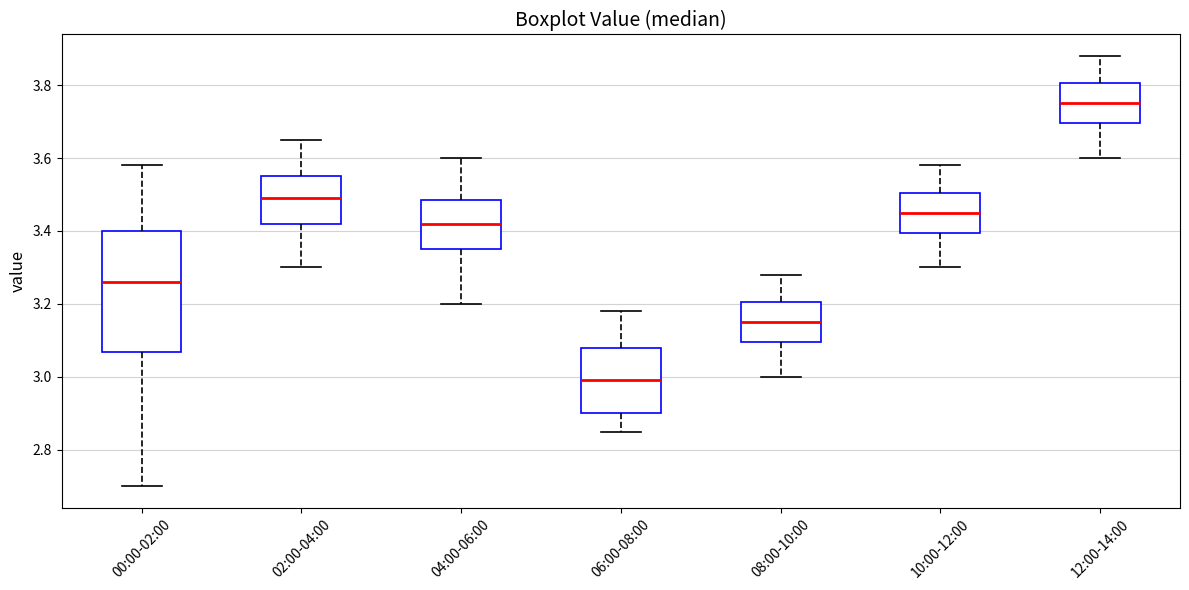

Reading left to right, transcribe this box plot: for each box, give where its median line is, the range the box spans, and where its two whiskers end, as read against the y-axis. The values are not printed on the chart, so give them approximately, as read against the axis.

00:00-02:00: median 3.26, box 3.06 to 3.40, whiskers 2.70 to 3.58
02:00-04:00: median 3.50, box 3.42 to 3.56, whiskers 3.30 to 3.66
04:00-06:00: median 3.42, box 3.36 to 3.48, whiskers 3.20 to 3.60
06:00-08:00: median 3.00, box 2.90 to 3.08, whiskers 2.86 to 3.18
08:00-10:00: median 3.16, box 3.10 to 3.20, whiskers 3.00 to 3.28
10:00-12:00: median 3.46, box 3.40 to 3.50, whiskers 3.30 to 3.58
12:00-14:00: median 3.76, box 3.70 to 3.80, whiskers 3.60 to 3.88